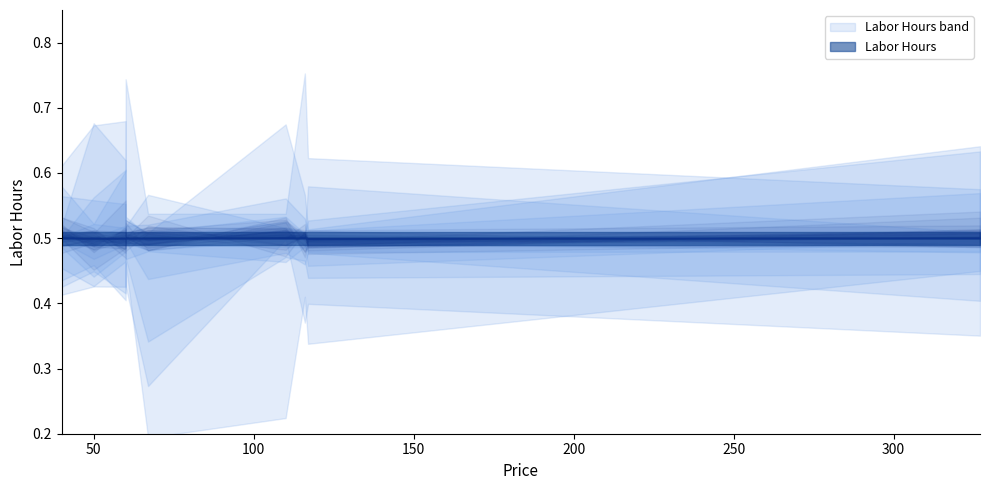

True or false: Price has more than 1 interior local peaks.

True